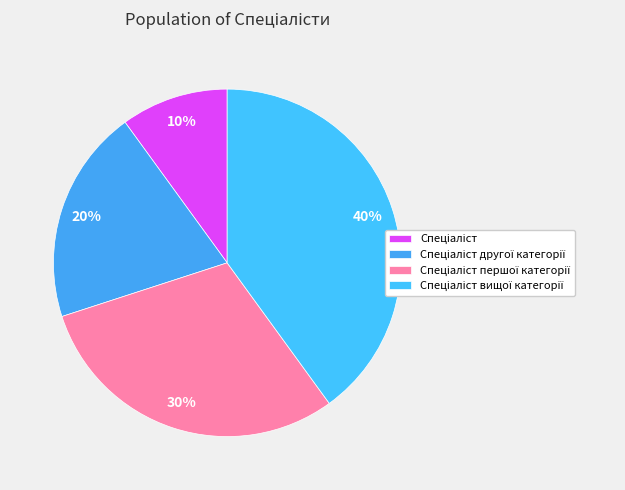

Approximately how many times larger is the value at Спеціаліст другої категорії compared to Спеціаліст першої категорії?

0.7